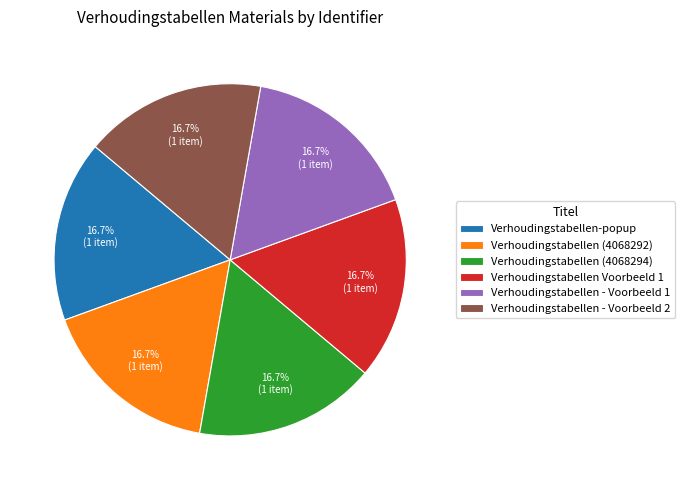

Is Verhoudingstabellen - Voorbeeld 1 the majority of the pie?

No